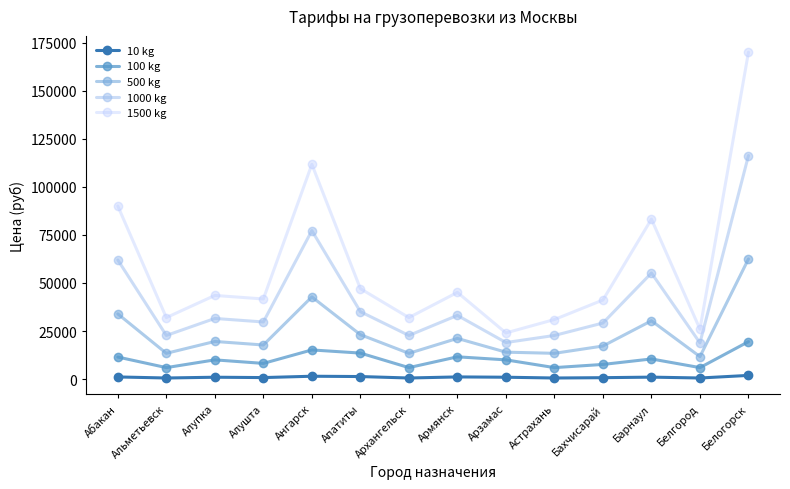

True or false: 100 kg and 10 kg intersect in this chart.

False